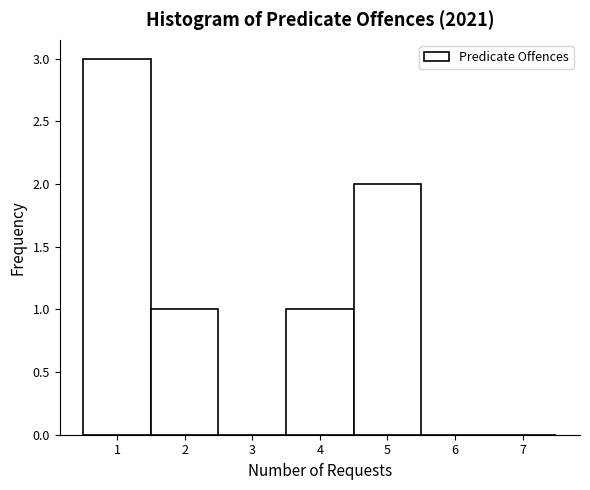

Over which range of the x-axis is the bar tallest?

0.5 to 1.5